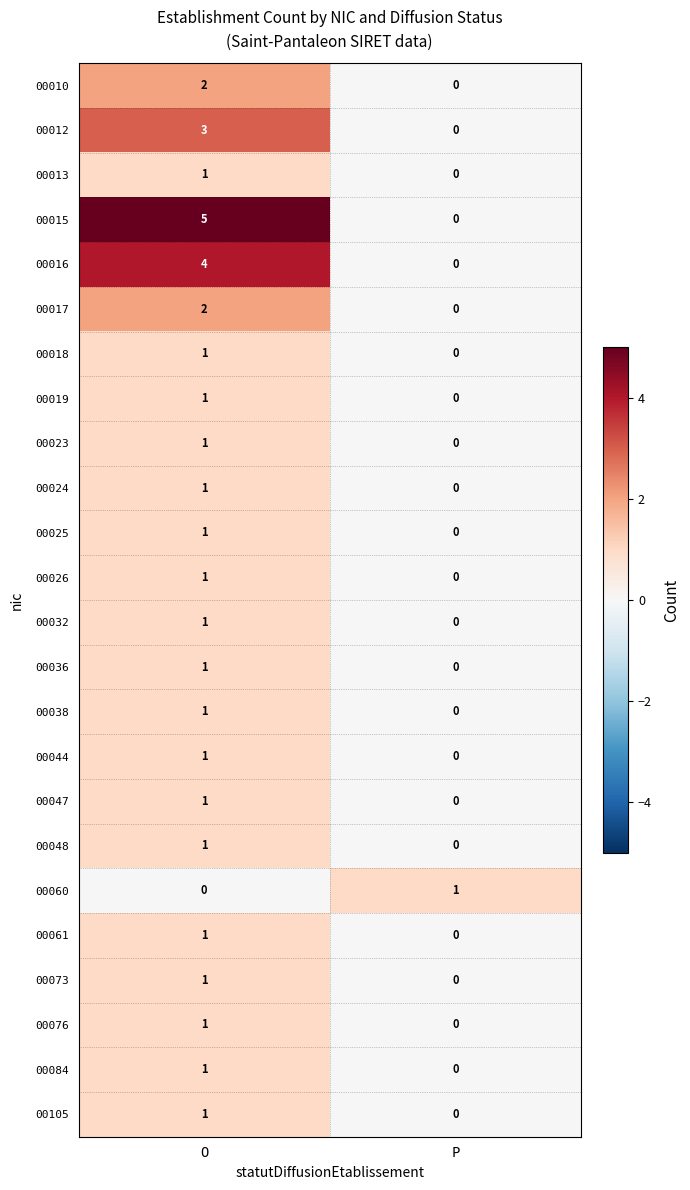

Which series changed the most between O and P?

00015